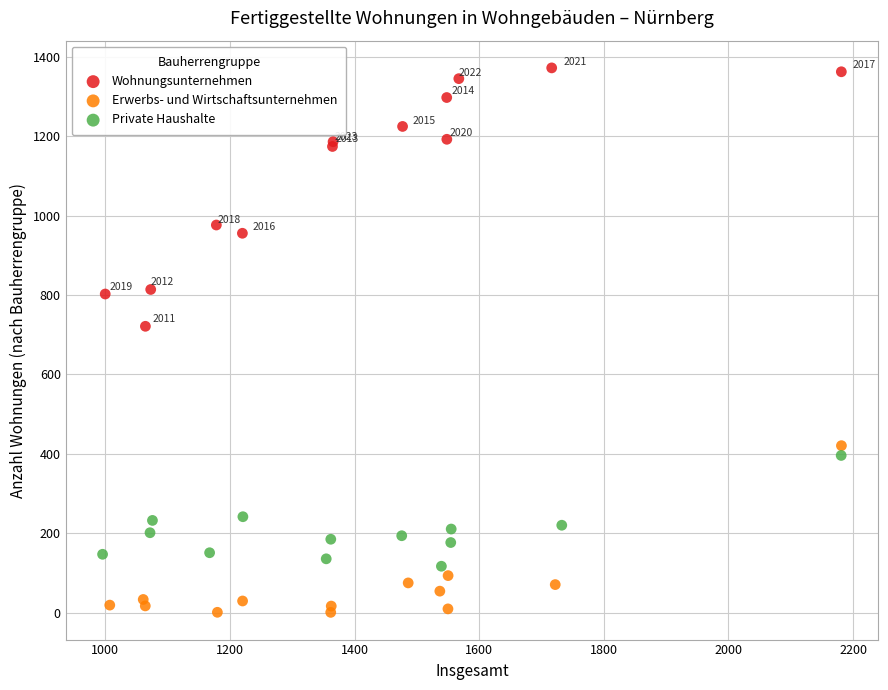

Which series has the widest spread of Y values?

Wohnungsunternehmen